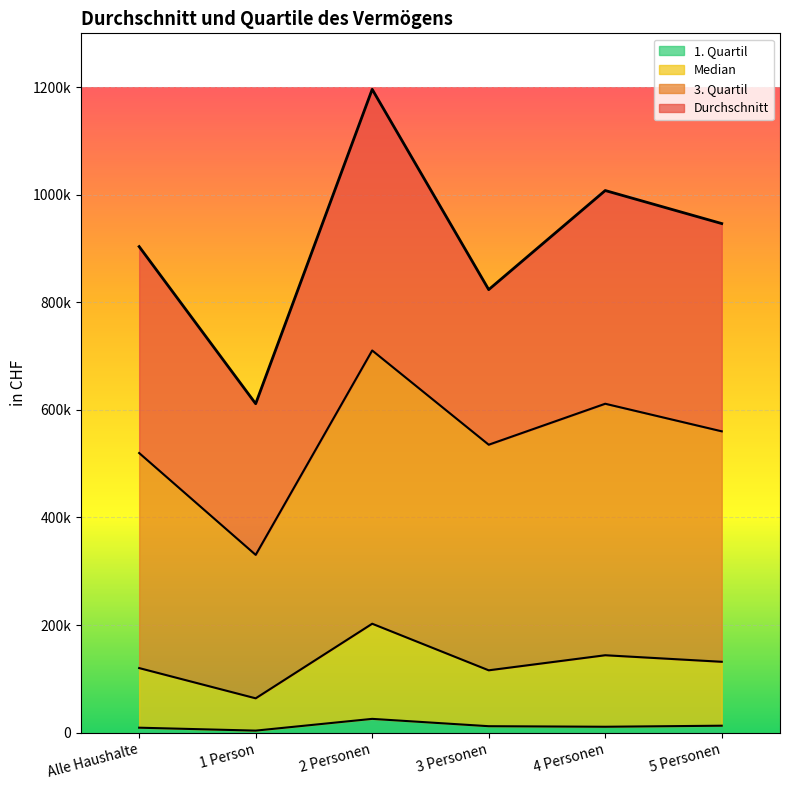

At which category is the sum across all series the highest?

2 Personen